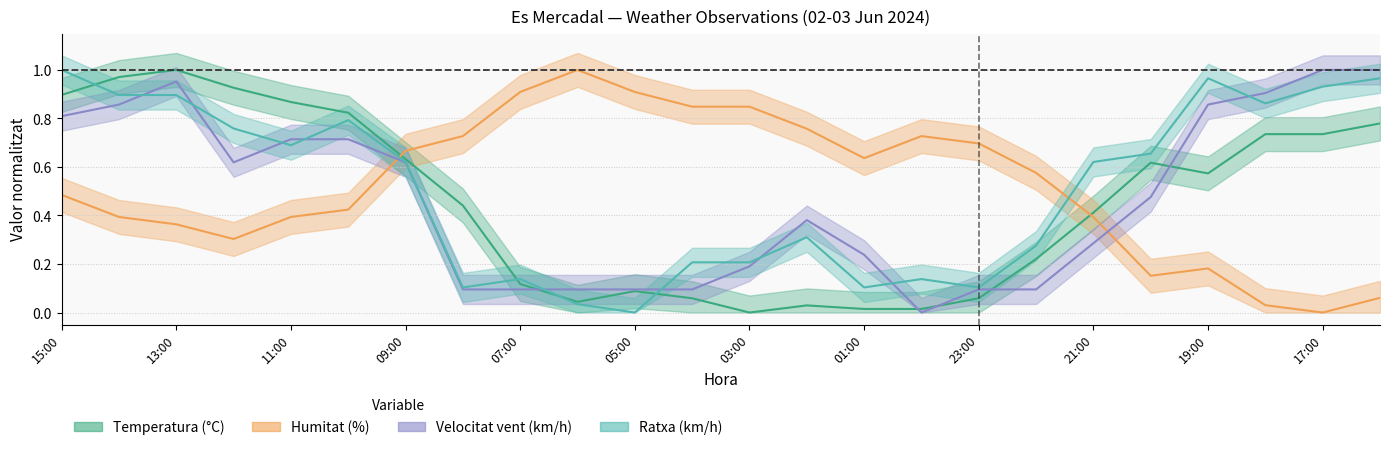

Reading left to right, list all the values displayed in this chart.

Temperatura (°C): 15:00=0.9	14:00=1.0	13:00=1.0	12:00=0.9	11:00=0.9	10:00=0.8	09:00=0.6	08:00=0.4	07:00=0.1	06:00=0.0	05:00=0.1	04:00=0.1	03:00=0.0	02:00=0.0	01:00=0.0	00:00=0.0	23:00=0.1	22:00=0.2	21:00=0.4	20:00=0.6	19:00=0.6	18:00=0.7	17:00=0.7	16:00=0.8
Humitat (%): 15:00=0.5	14:00=0.4	13:00=0.4	12:00=0.3	11:00=0.4	10:00=0.4	09:00=0.7	08:00=0.7	07:00=0.9	06:00=1.0	05:00=0.9	04:00=0.8	03:00=0.8	02:00=0.8	01:00=0.6	00:00=0.7	23:00=0.7	22:00=0.6	21:00=0.4	20:00=0.2	19:00=0.2	18:00=0.0	17:00=0.0	16:00=0.1
Velocitat vent (km/h): 15:00=0.8	14:00=0.9	13:00=1.0	12:00=0.6	11:00=0.7	10:00=0.7	09:00=0.6	08:00=0.1	07:00=0.1	06:00=0.1	05:00=0.1	04:00=0.1	03:00=0.2	02:00=0.4	01:00=0.2	00:00=0.0	23:00=0.1	22:00=0.1	21:00=0.3	20:00=0.5	19:00=0.9	18:00=0.9	17:00=1.0	16:00=1.0
Ratxa (km/h): 15:00=1.0	14:00=0.9	13:00=0.9	12:00=0.8	11:00=0.7	10:00=0.8	09:00=0.6	08:00=0.1	07:00=0.1	06:00=0.0	05:00=0.0	04:00=0.2	03:00=0.2	02:00=0.3	01:00=0.1	00:00=0.1	23:00=0.1	22:00=0.3	21:00=0.6	20:00=0.7	19:00=1.0	18:00=0.9	17:00=0.9	16:00=1.0